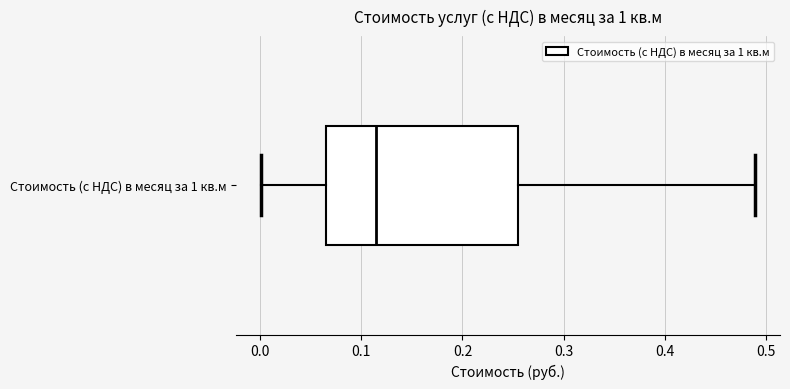

Where does the median line of the box for Стоимость (с НДС) в месяц за 1 кв.м sit on the x-axis? The values are not printed on the chart, so give them approximately, as read against the axis.

0.11